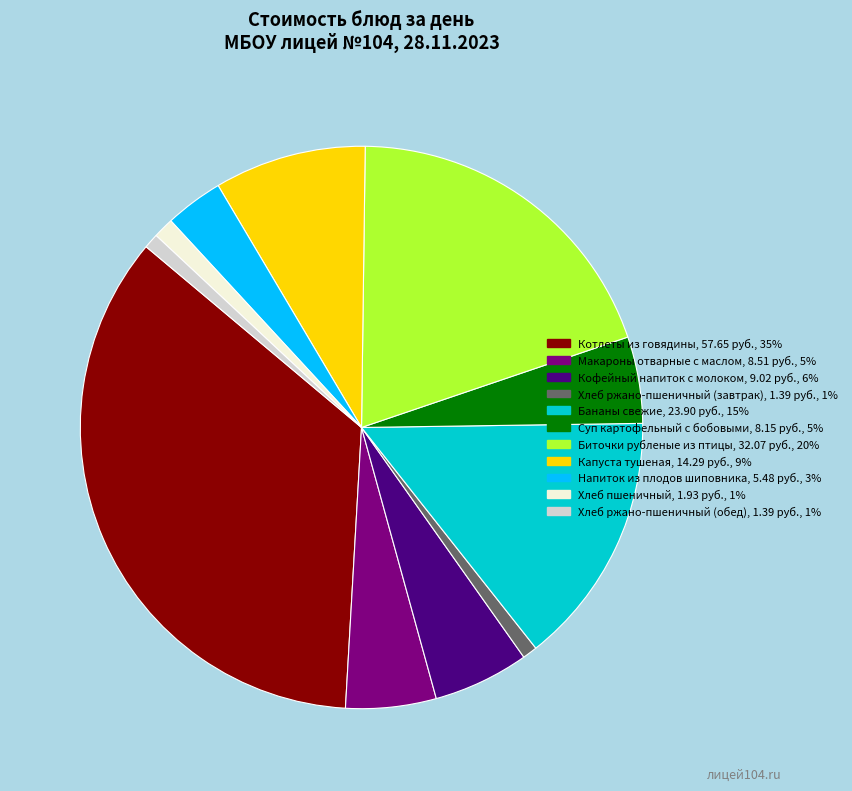

Combined, do Кофейный напиток с молоком and Макароны отварные с маслом account for over 50%?

No